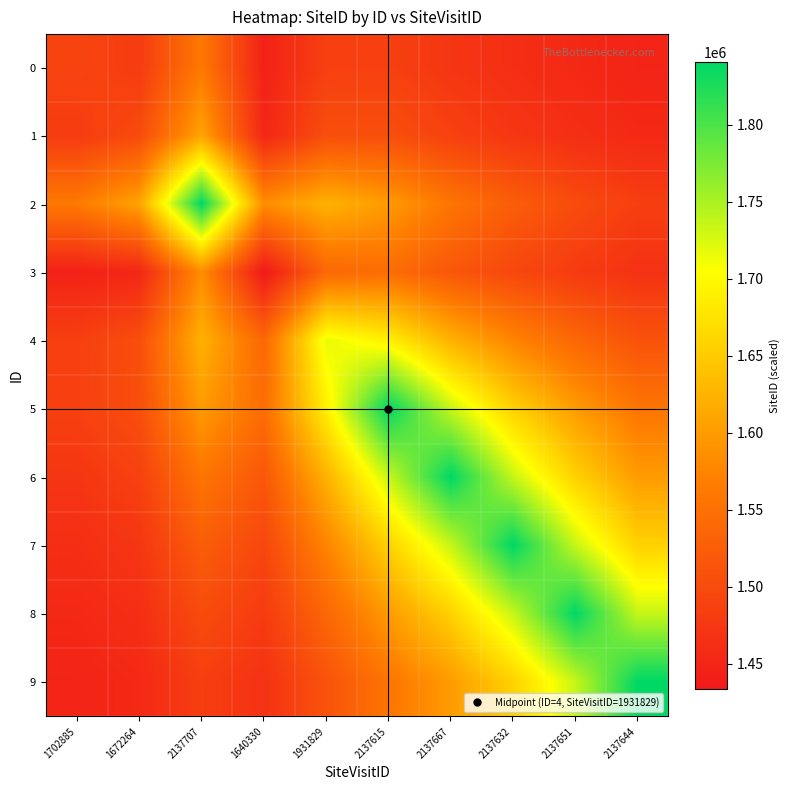

What is the smallest value displayed?

1433735.0